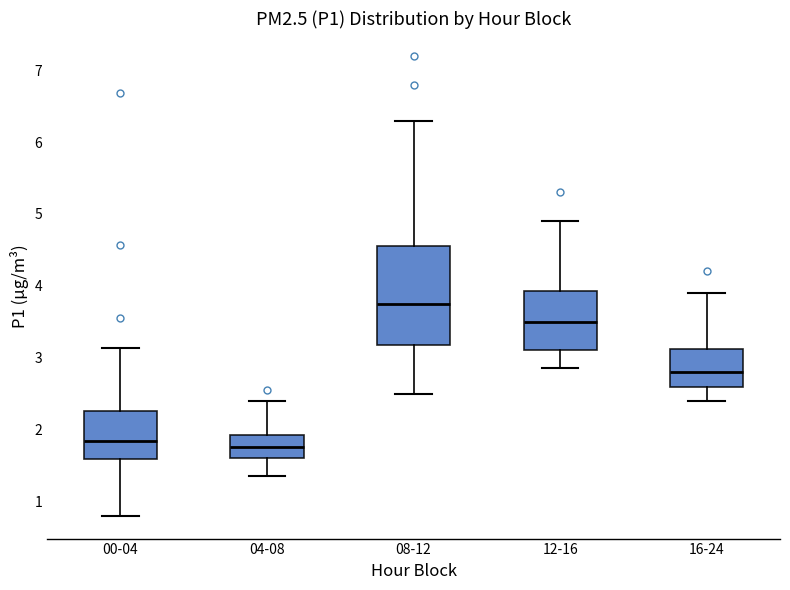

Reading left to right, transcribe this box plot: for each box, give where its median line is, the range the box spans, and where its two whiskers end, as read against the y-axis. The values are not printed on the chart, so give them approximately, as read against the axis.

00-04: median 1.8, box 1.6 to 2.3, whiskers 0.8 to 3.1
04-08: median 1.8, box 1.6 to 1.9, whiskers 1.4 to 2.4
08-12: median 3.8, box 3.2 to 4.6, whiskers 2.5 to 6.3
12-16: median 3.5, box 3.1 to 3.9, whiskers 2.9 to 4.9
16-24: median 2.8, box 2.6 to 3.1, whiskers 2.4 to 3.9